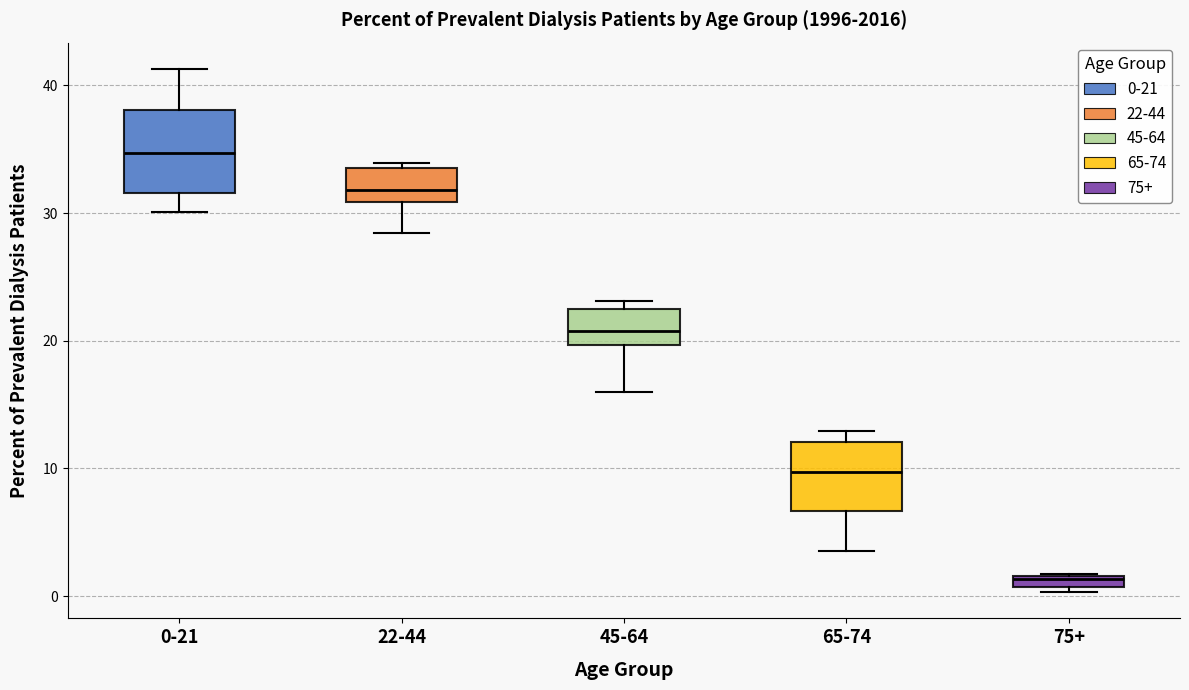

Which box is the tallest, from its lower edge to its upper edge?

0-21